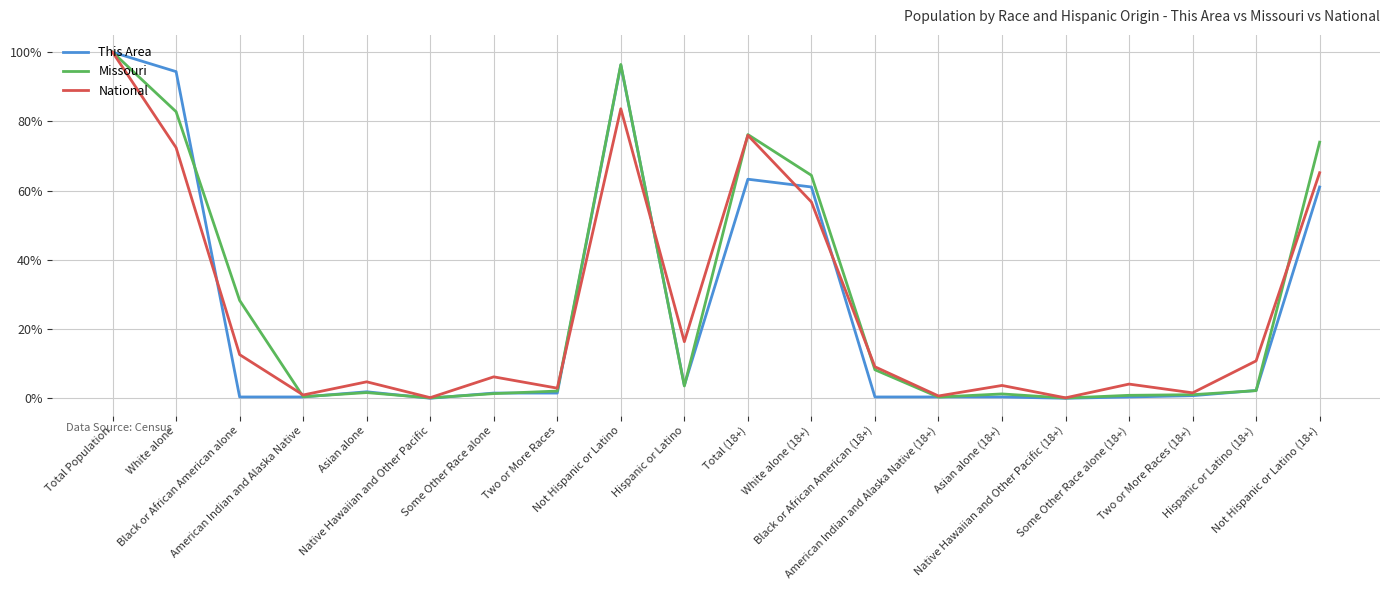

What is the highest value of the National series?

100.0